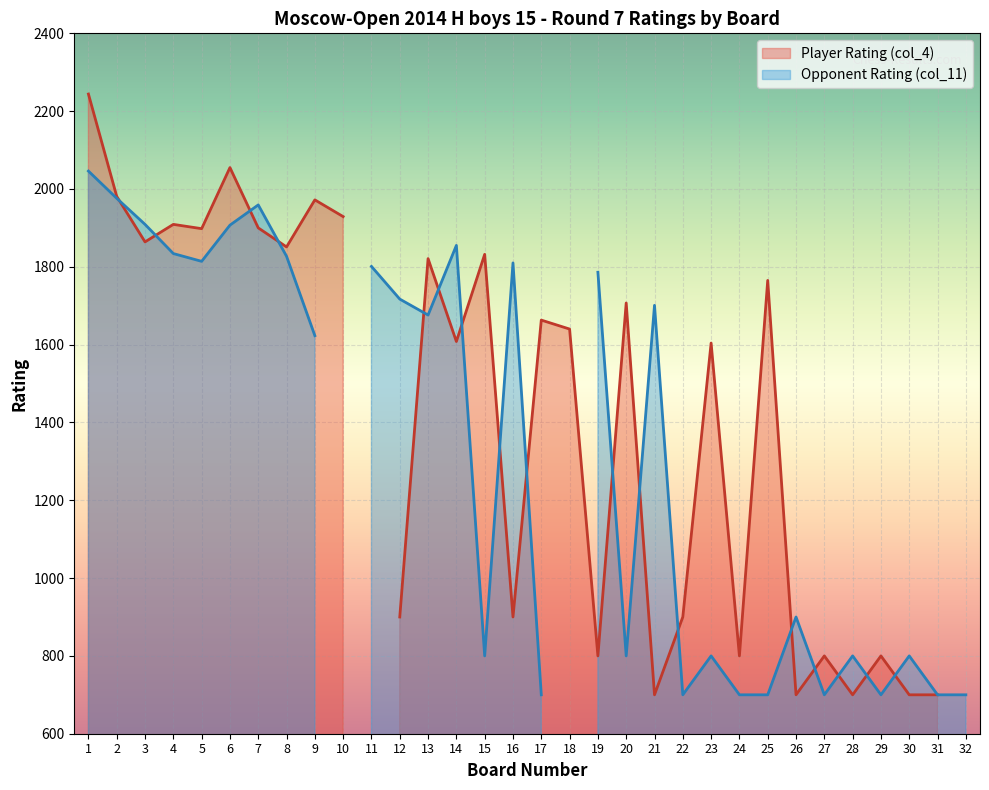

List the labels in order of Opponent Rating (col_11) value, largest first.

1, 2, 7, 3, 6, 14, 4, 8, 5, 16, 11, 19, 12, 21, 13, 9, 26, 15, 20, 23, 28, 30, 17, 22, 24, 25, 27, 29, 31, 32, 10, 18